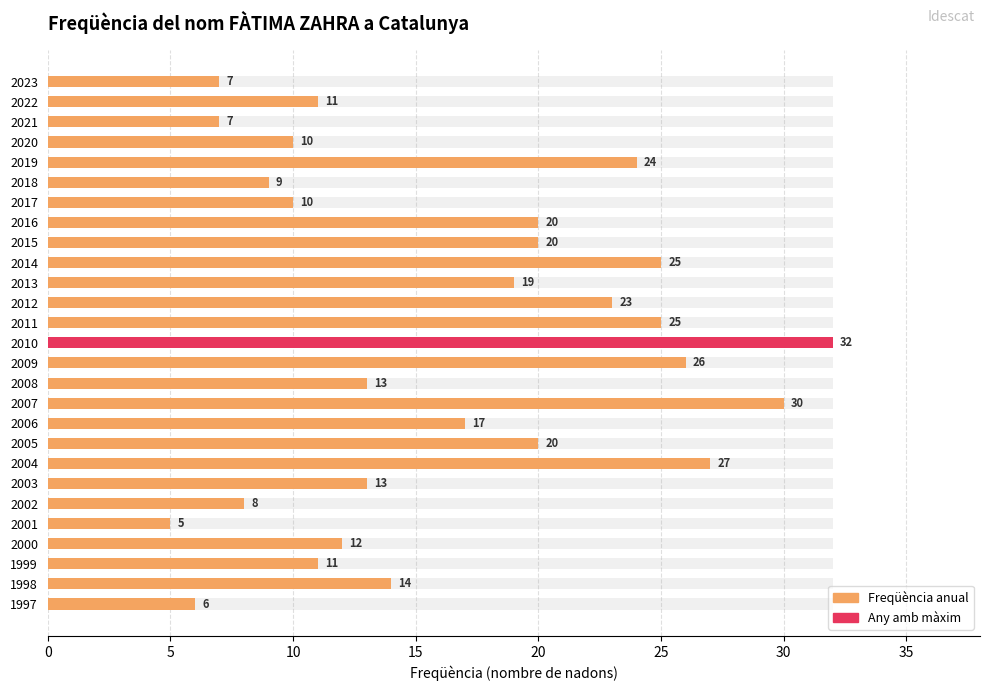

True or false: the data shows 7 at 2009.

False